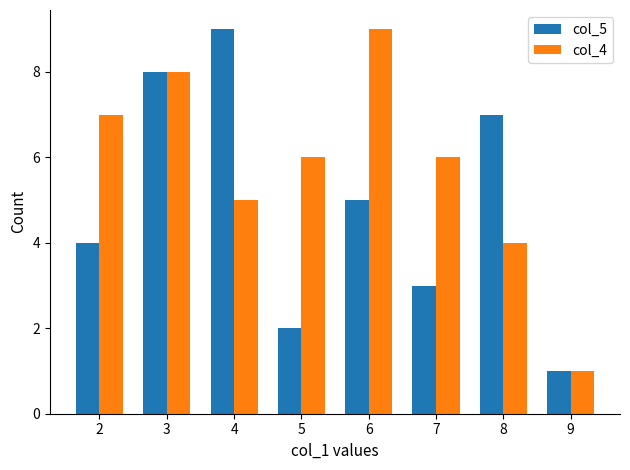

How many categories are shown in the chart?

8